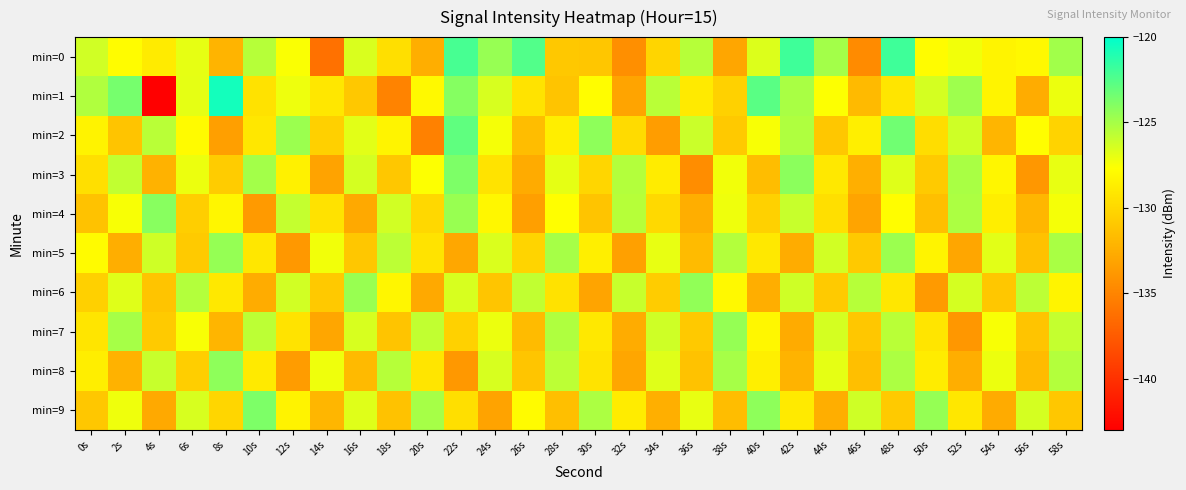

At which category is the sum across all series the highest?

48s